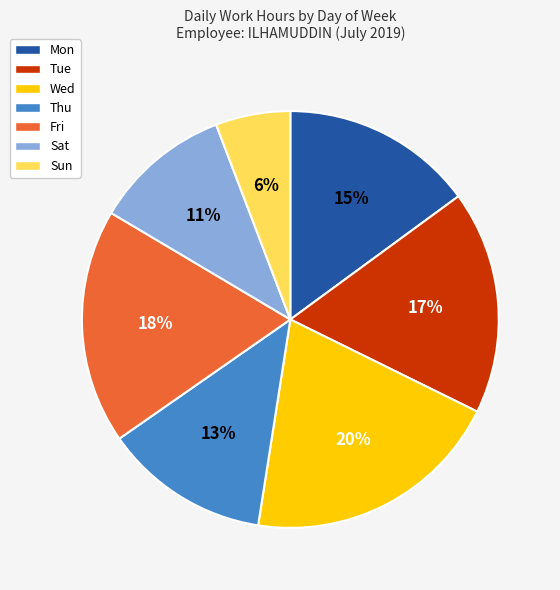

Which category has the biggest portion of the pie?

Wed